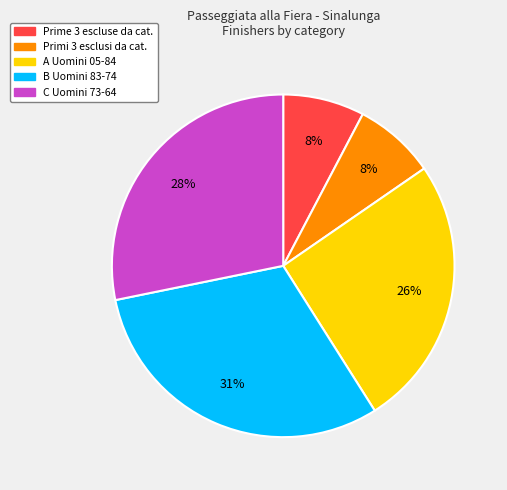

Is it true that A Uomini 05-84 is 26% of the pie?

True